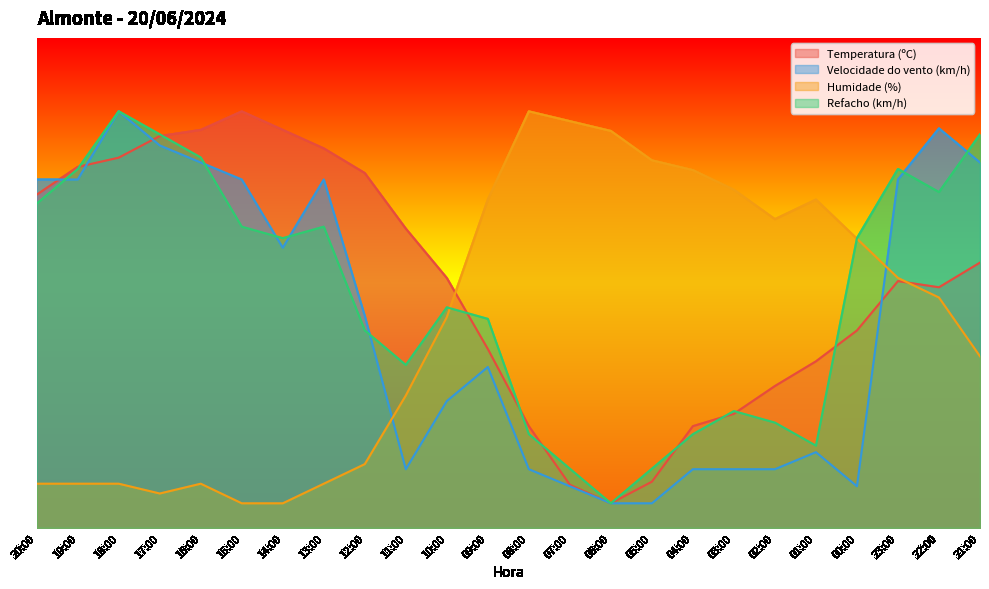

List the labels in order of Temperatura (ºC) value, largest first.

15:00, 16:00, 14:00, 17:00, 13:00, 18:00, 19:00, 12:00, 20:00, 11:00, 21:00, 10:00, 23:00, 22:00, 00:00, 09:00, 01:00, 02:00, 03:00, 08:00, 04:00, 05:00, 07:00, 06:00